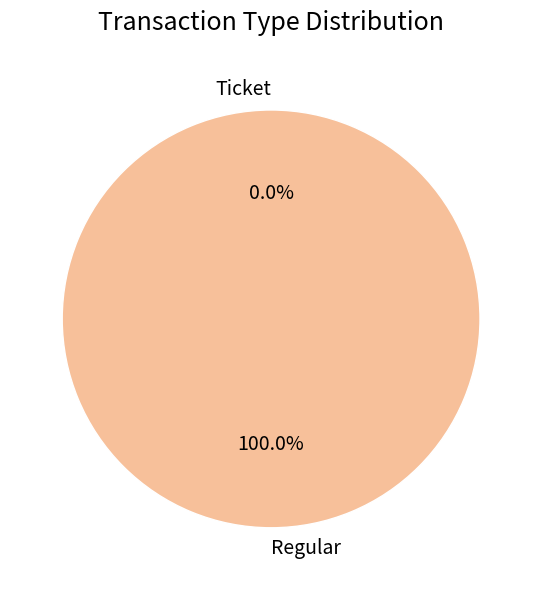

To the nearest percent, what is the average slice percentage?

50%